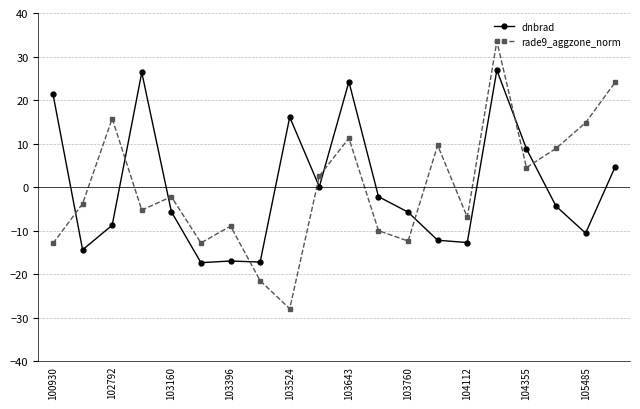

True or false: rade9_aggzone_norm has more than 2 interior local peaks.

True